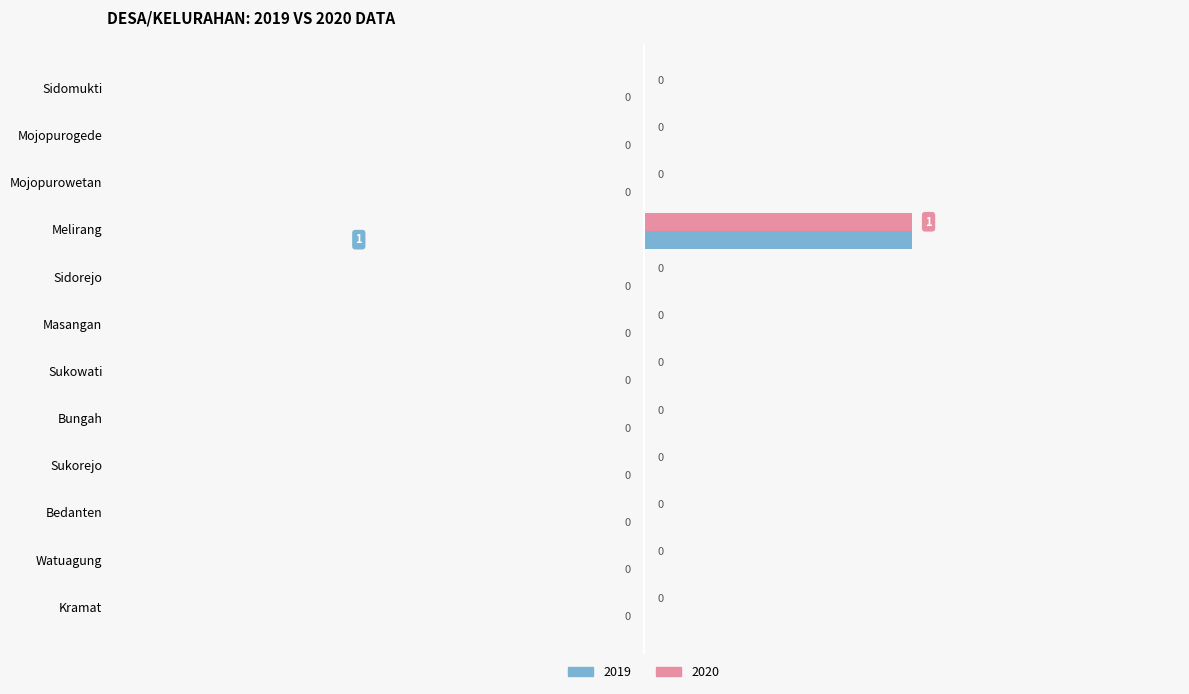

What position from the left is Sidomukti?

1